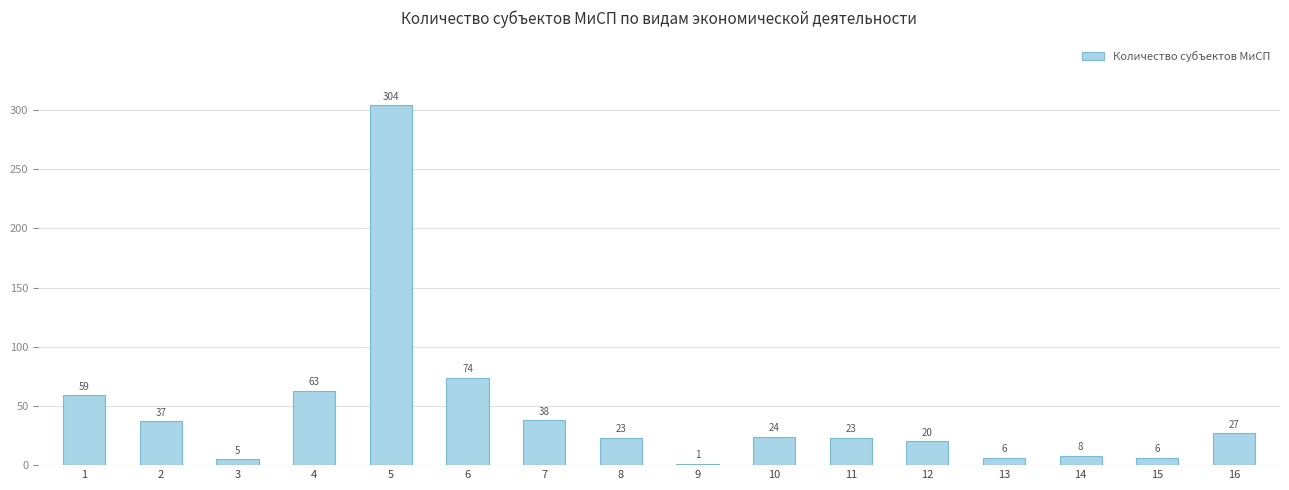

What is the difference between the values at 10 and 1?

35